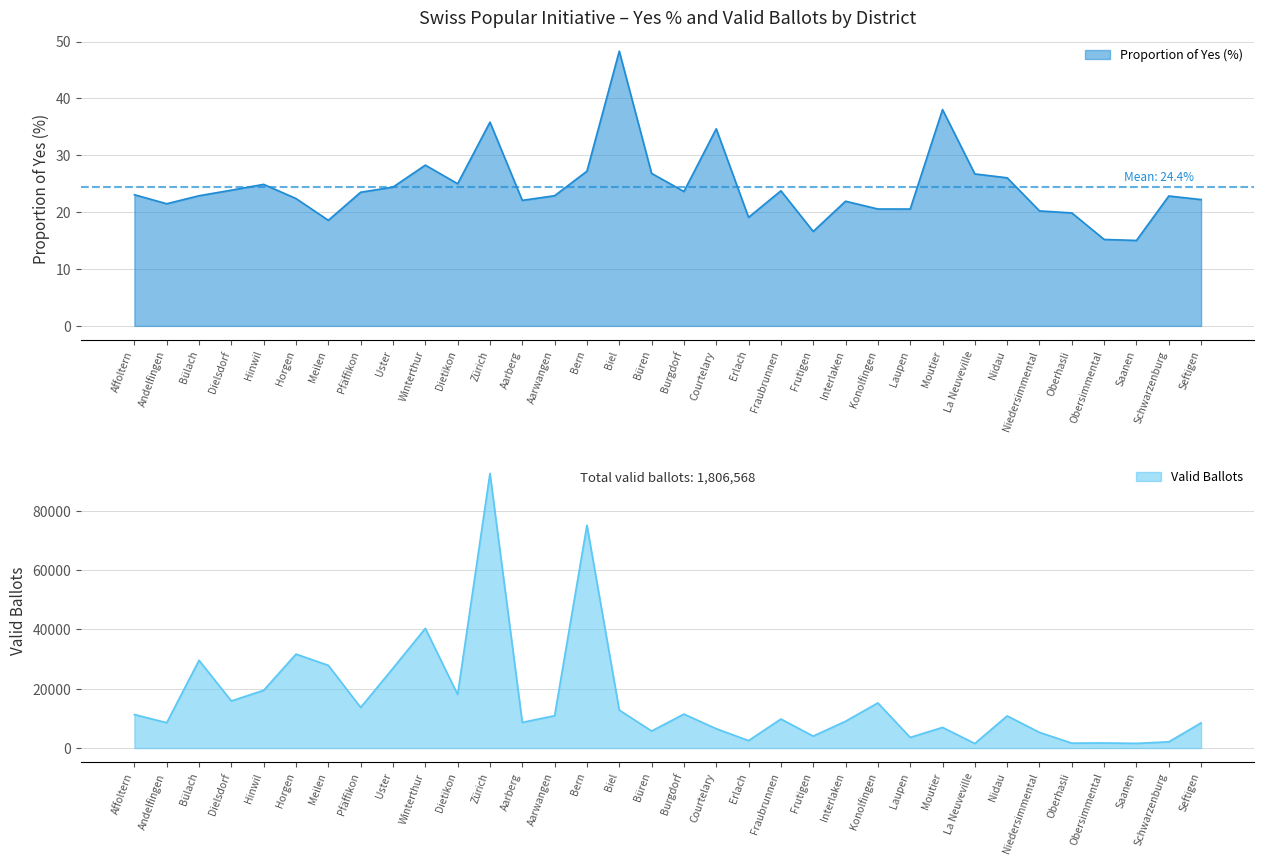

How many interior local peaks does the Valid Ballots (scaled) series have?

11